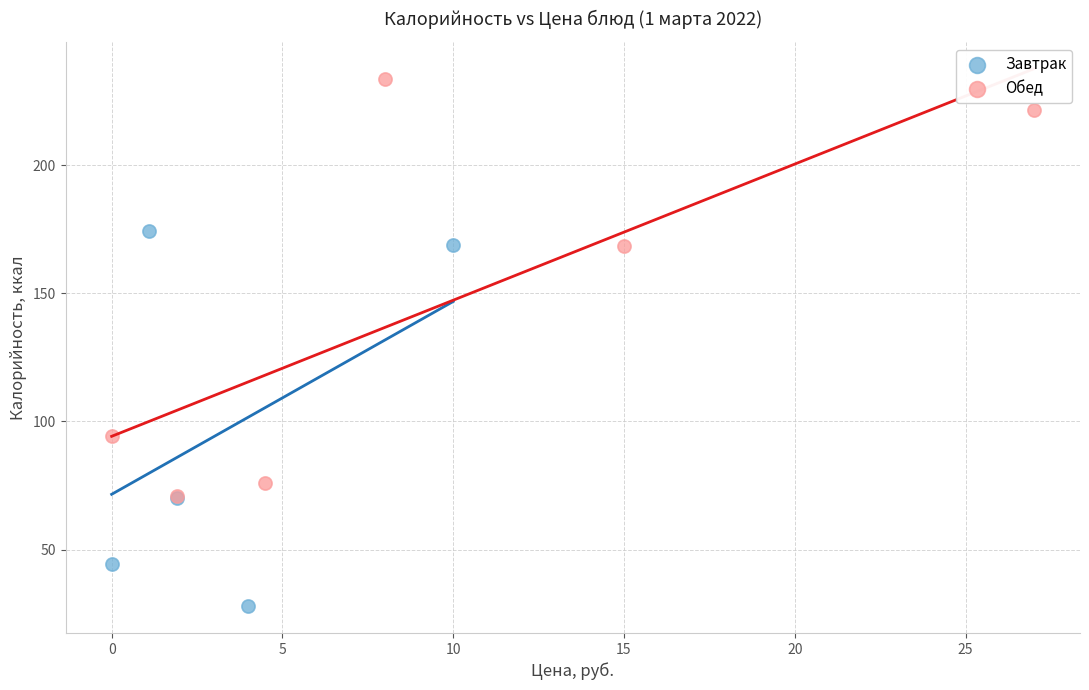

Which series contains the highest Y value?

Обед